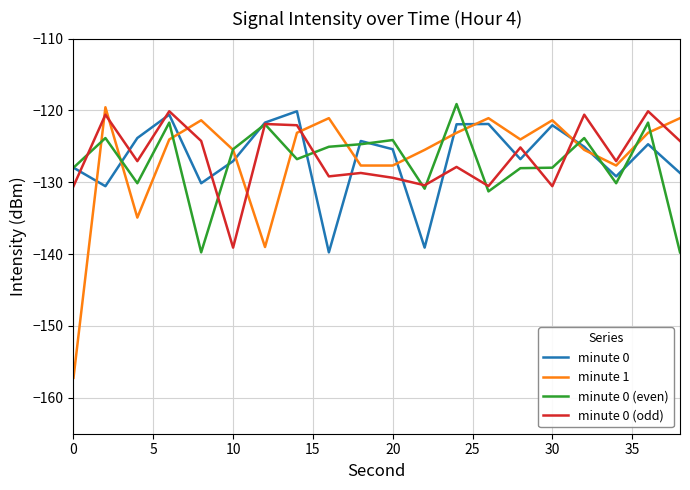

Which series has the widest spread of values?

minute 1